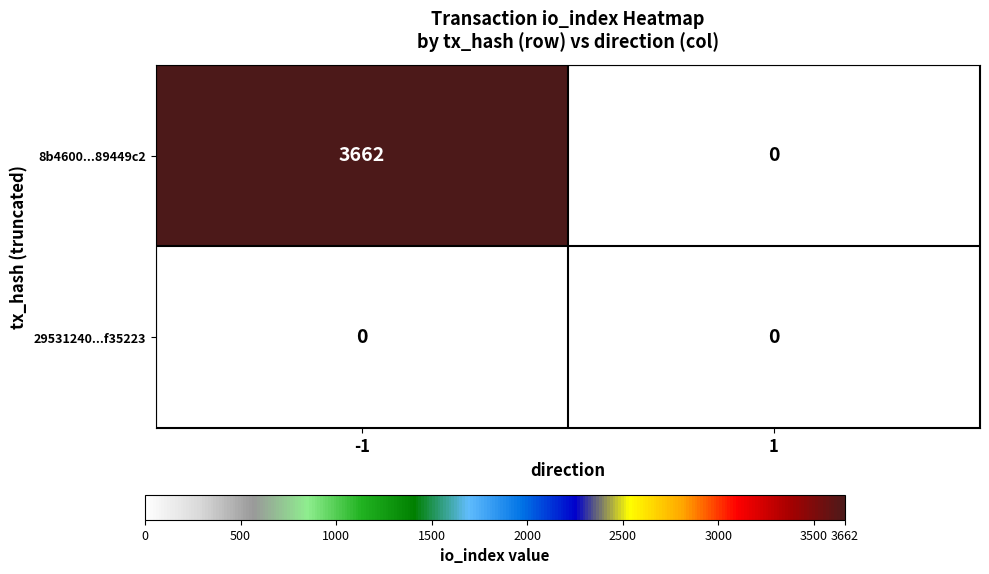

Reading left to right, list all the values displayed in this chart.

8b4600e789eda3b7479b4e4ee9fdac1f89449c2: -1=3662	1=0
29531240d4b49a31ef57d1cabaed03867f35223: -1=0	1=0